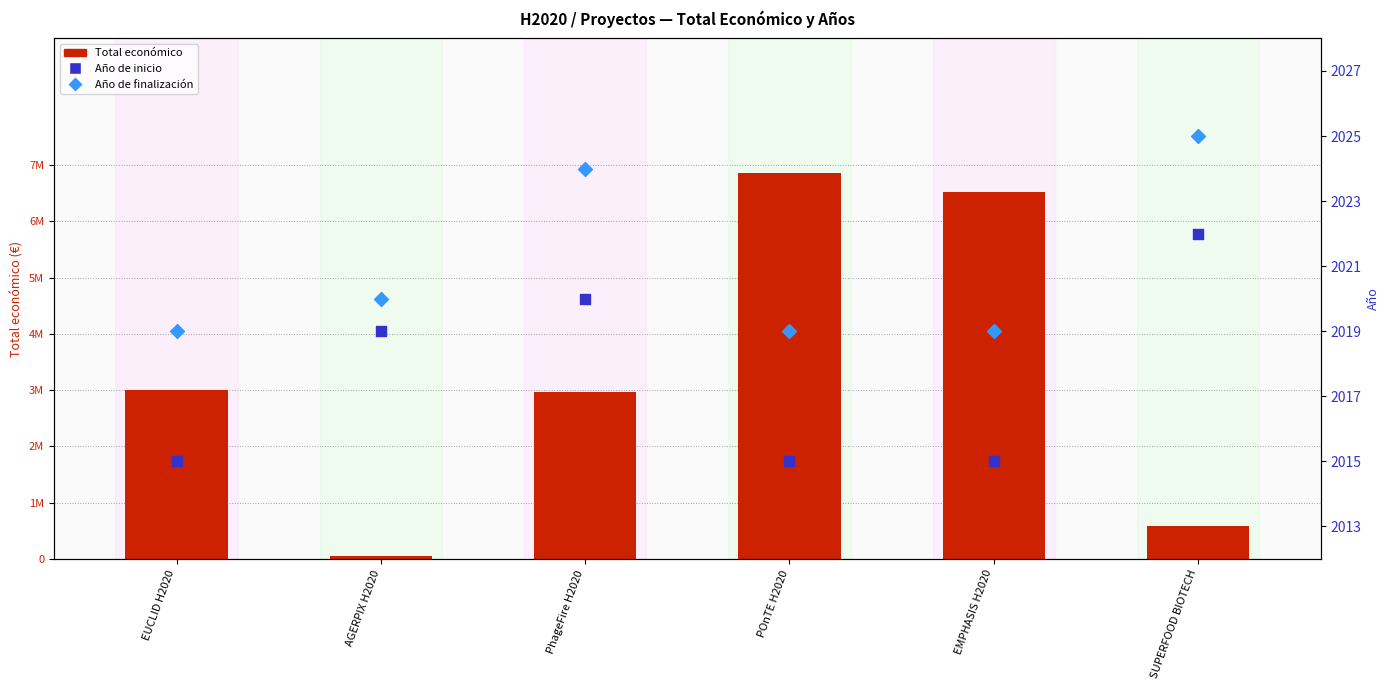

Which series contains the highest Y value?

Total económico